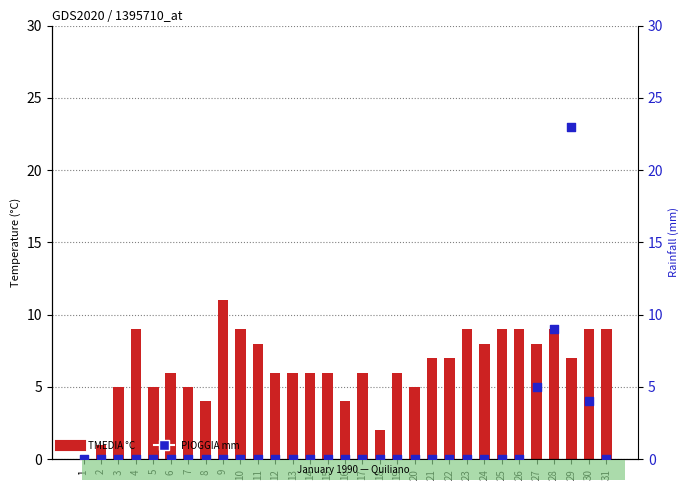

Which series has the largest Y range (max minus min)?

PIOGGIA mm